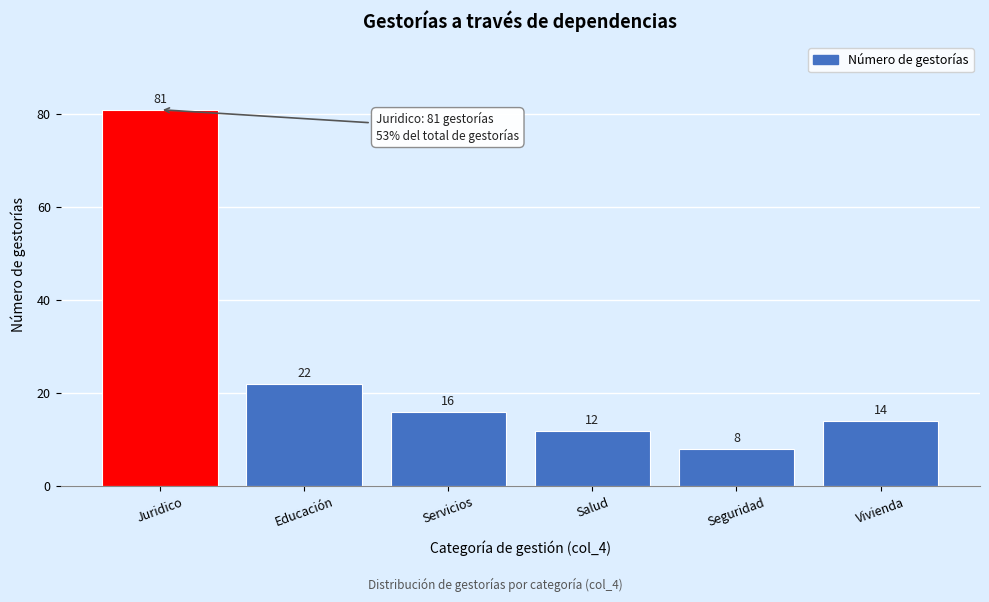

Reading left to right, list all the values displayed in this chart.

Juridico=81	Educación=22	Servicios=16	Salud=12	Seguridad=8	Vivienda=14